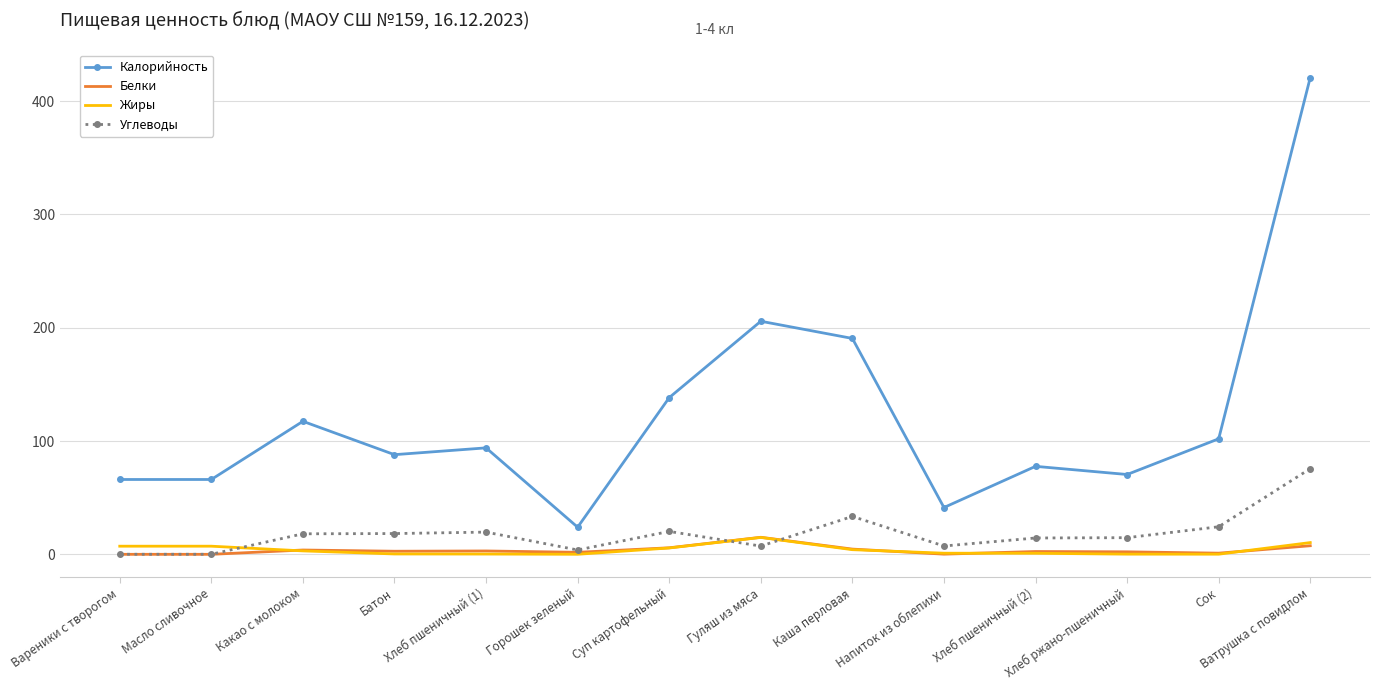

At which category is the sum across all series the highest?

Ватрушка с повидлом